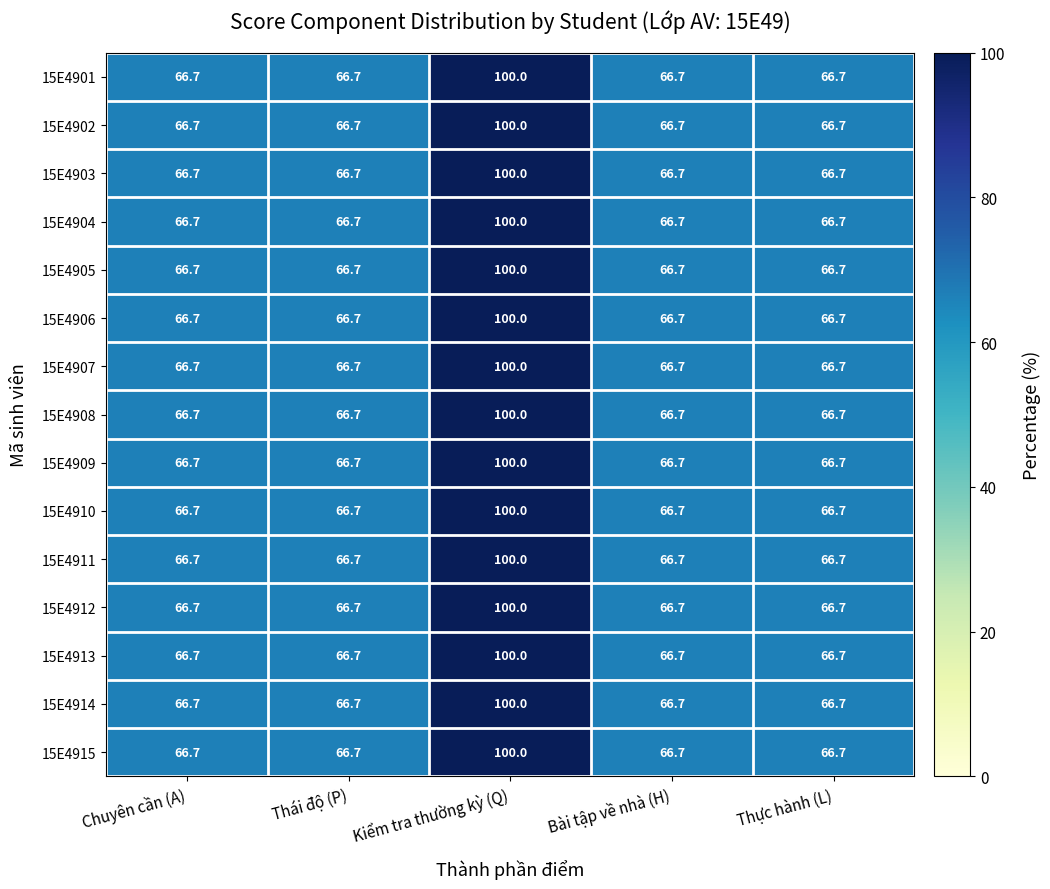

Is it true that 15E4902 equals 100.0 at Kiểm tra thường kỳ (Q)?

True